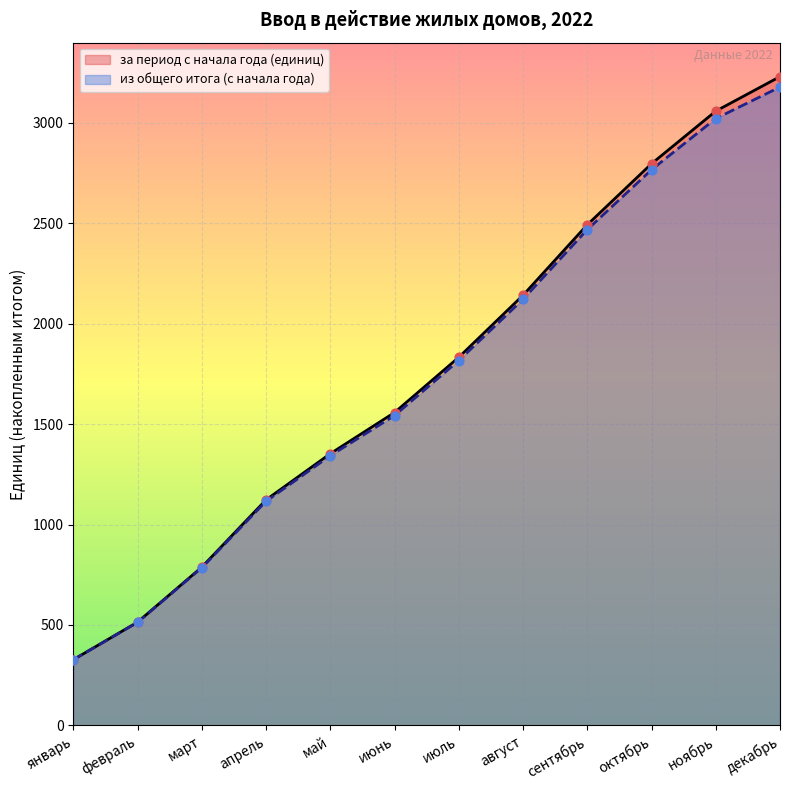

Which series contains the lowest Y value?

за период с начала года (единиц)